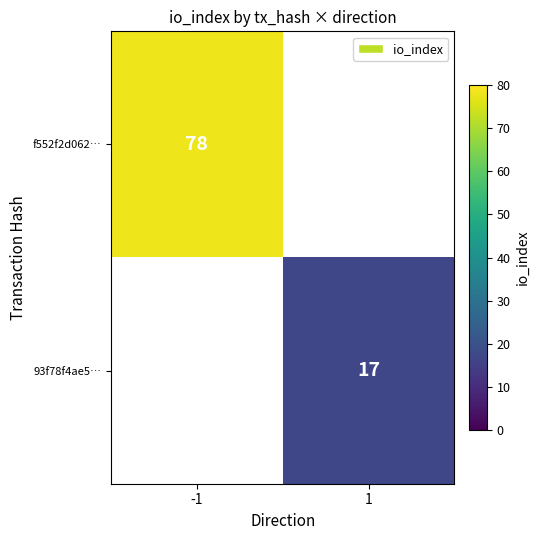

The f552f2d062… series shows 115.7 at -1. True or false?

False